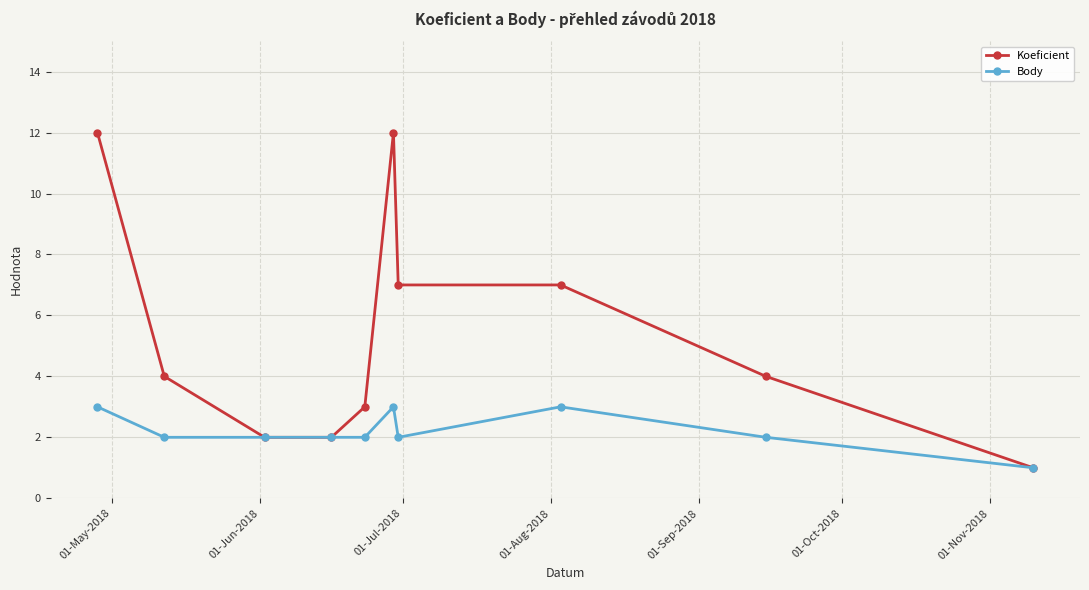

True or false: Koeficient has more than 0 interior local peaks.

True